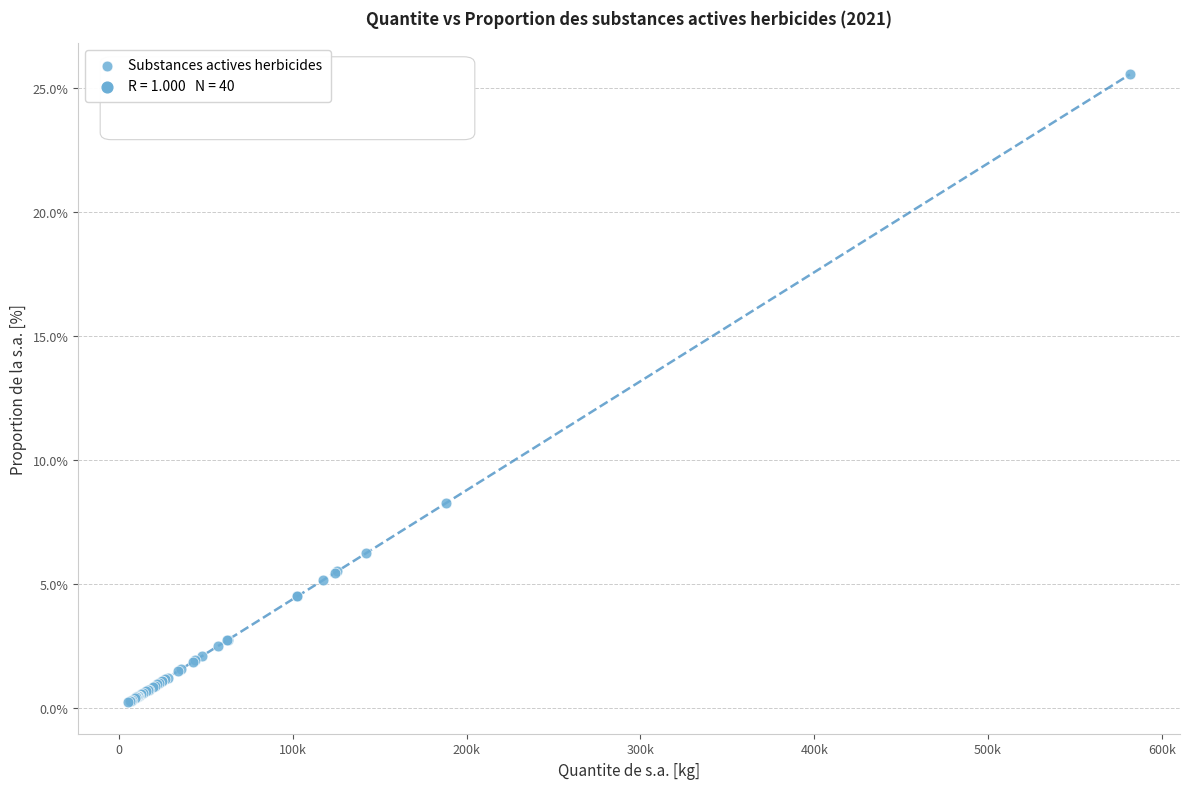

What Y value in the scatter plot is closest to 12?

8.3